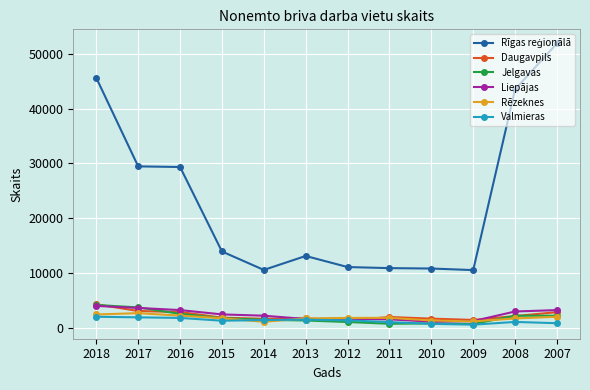

At how many categories does at least one series exceed 21744?

5